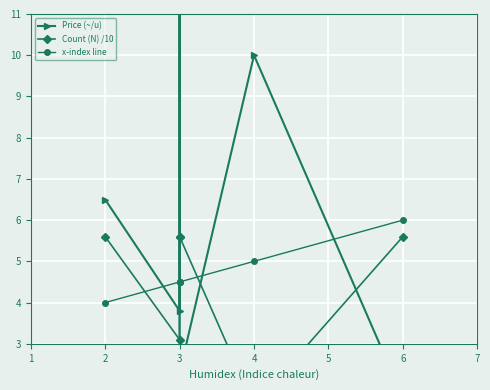

The Count (N) /10 series shows 5.6 at 3. True or false?

True